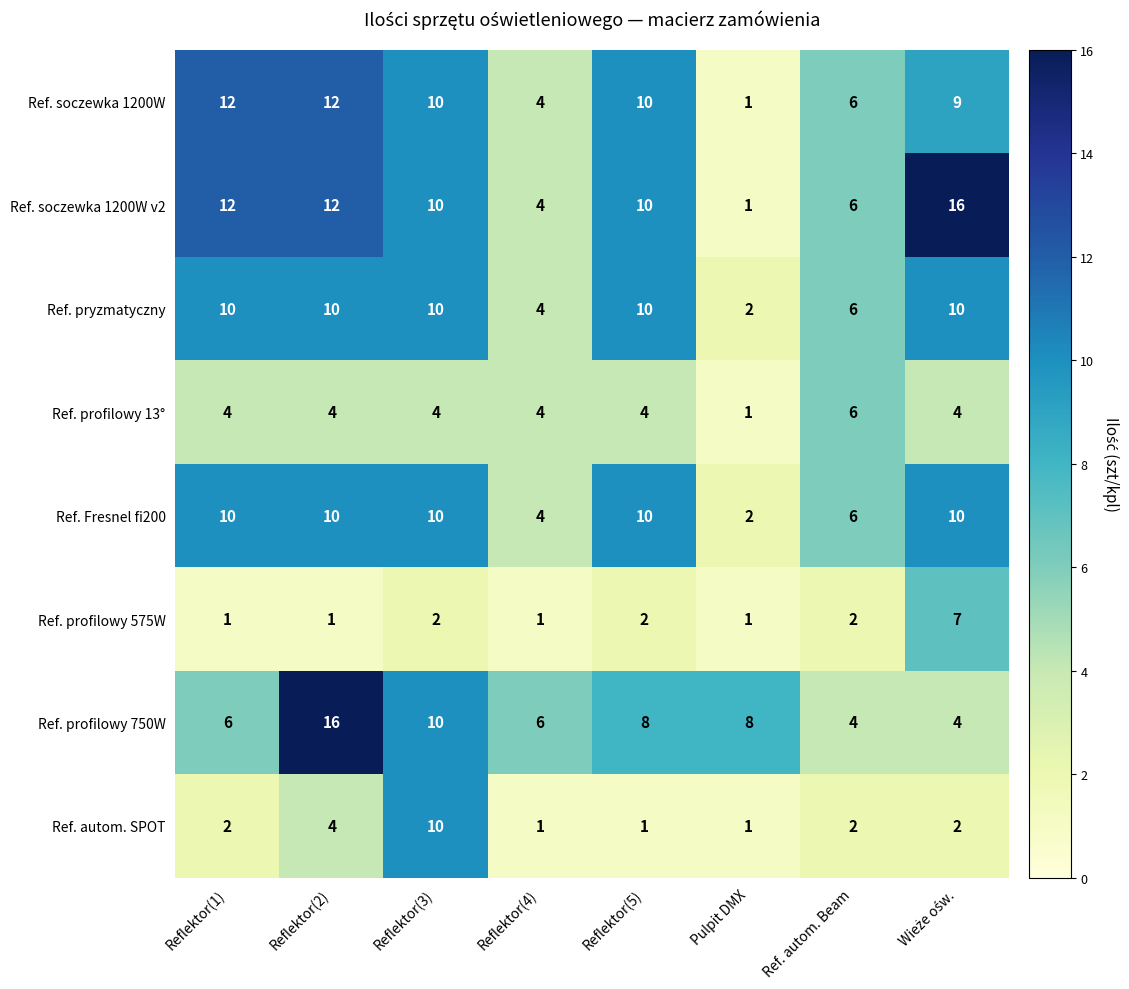

What is the spread (max minus min) of values at Reflektor(5)?

9